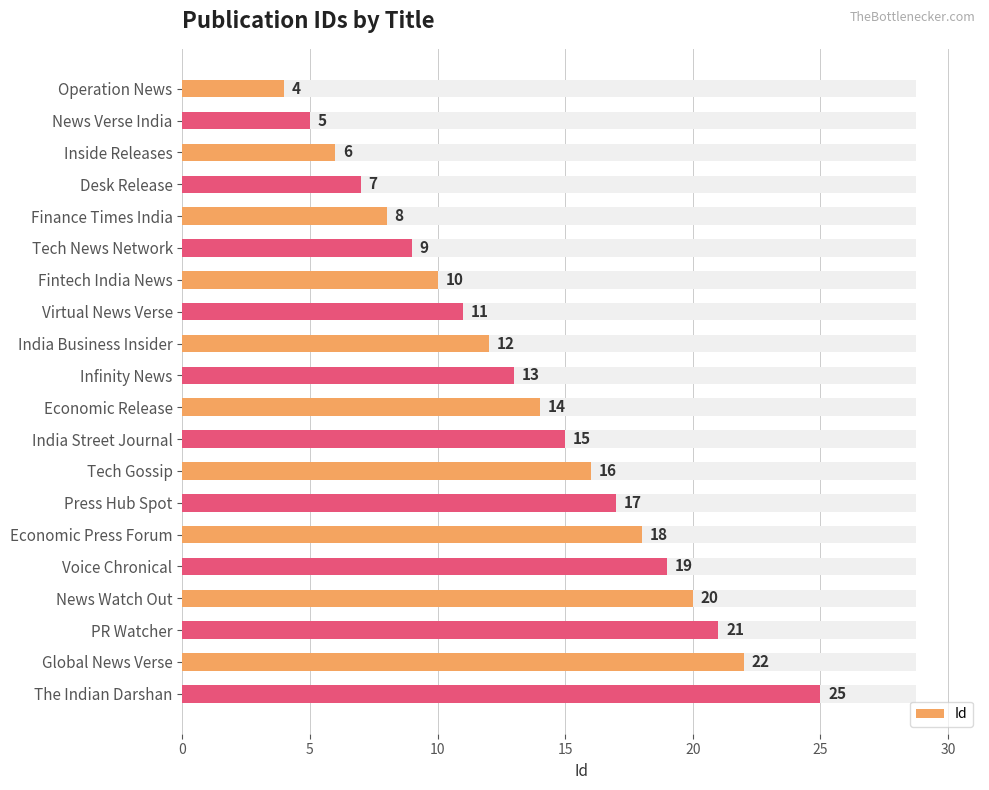

What is the ratio of the value at India Street Journal to the value at Press Hub Spot?

0.9